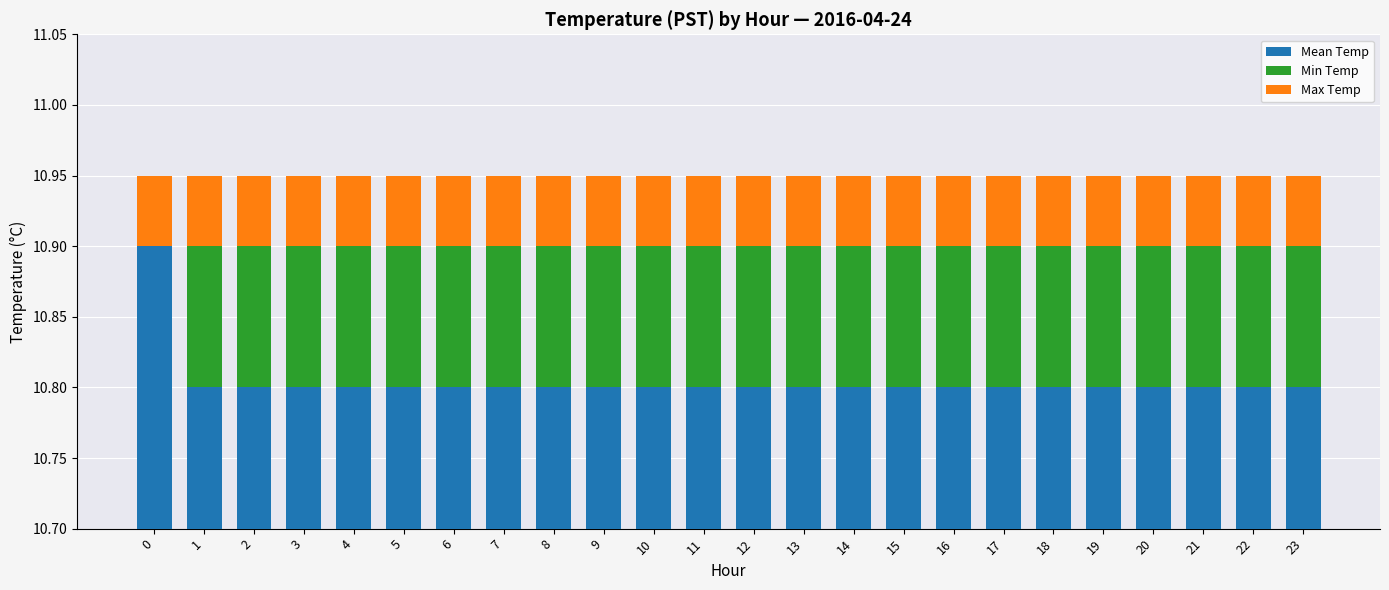

What is the highest value of the Mean Temp series?

0.2